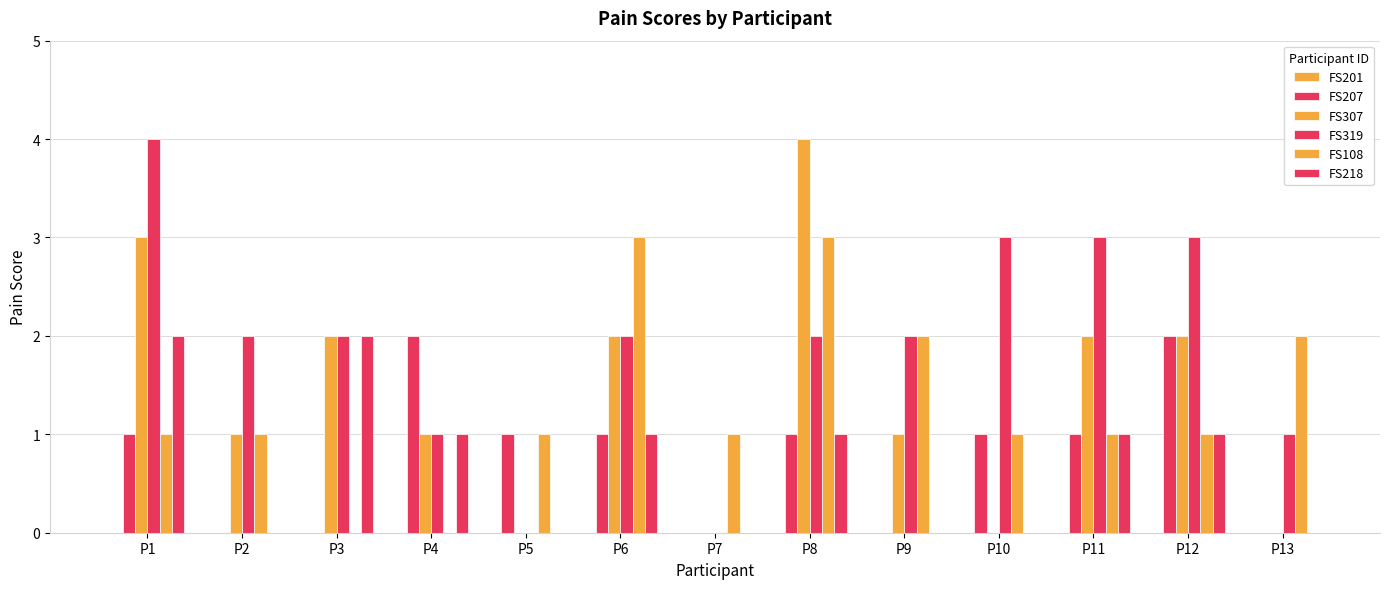

At P2, list the series in order from largest to smallest.

FS319, FS307, FS108, FS201, FS207, FS218